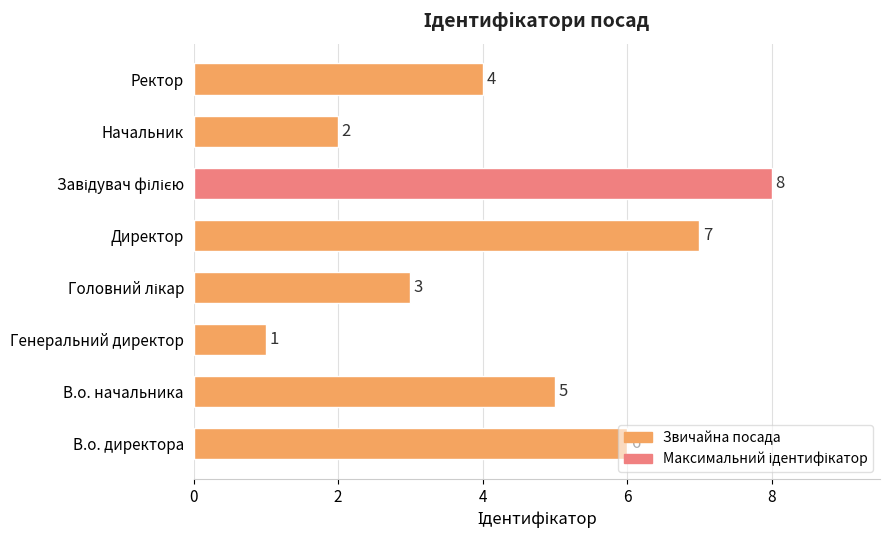

How many values are between 3 and 7?

5